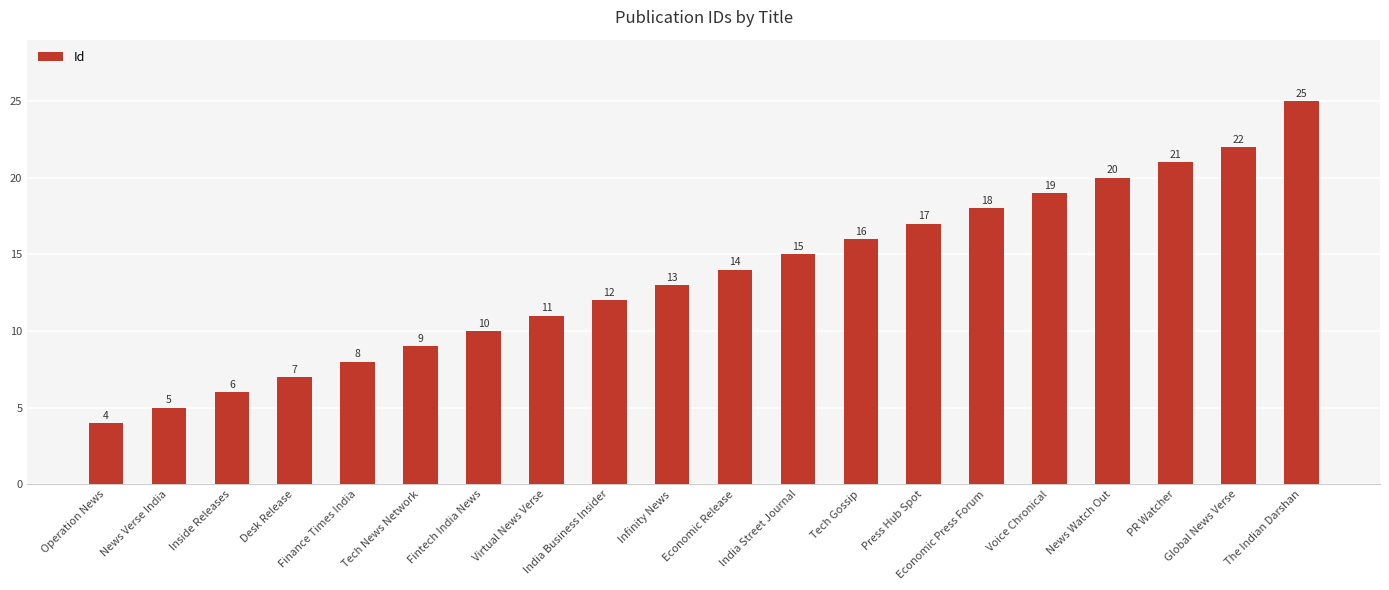

Rank the categories by value from highest to lowest.

The Indian Darshan, Global News Verse, PR Watcher, News Watch Out, Voice Chronical, Economic Press Forum, Press Hub Spot, Tech Gossip, India Street Journal, Economic Release, Infinity News, India Business Insider, Virtual News Verse, Fintech India News, Tech News Network, Finance Times India, Desk Release, Inside Releases, News Verse India, Operation News